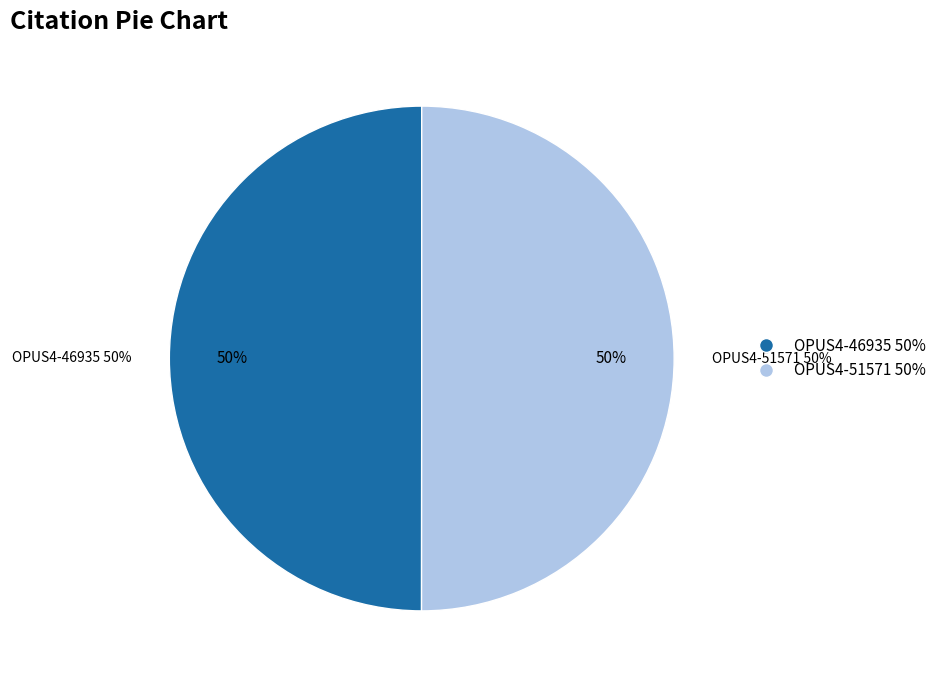

The OPUS4-46935 slice represents 50% of the pie. True or false?

True